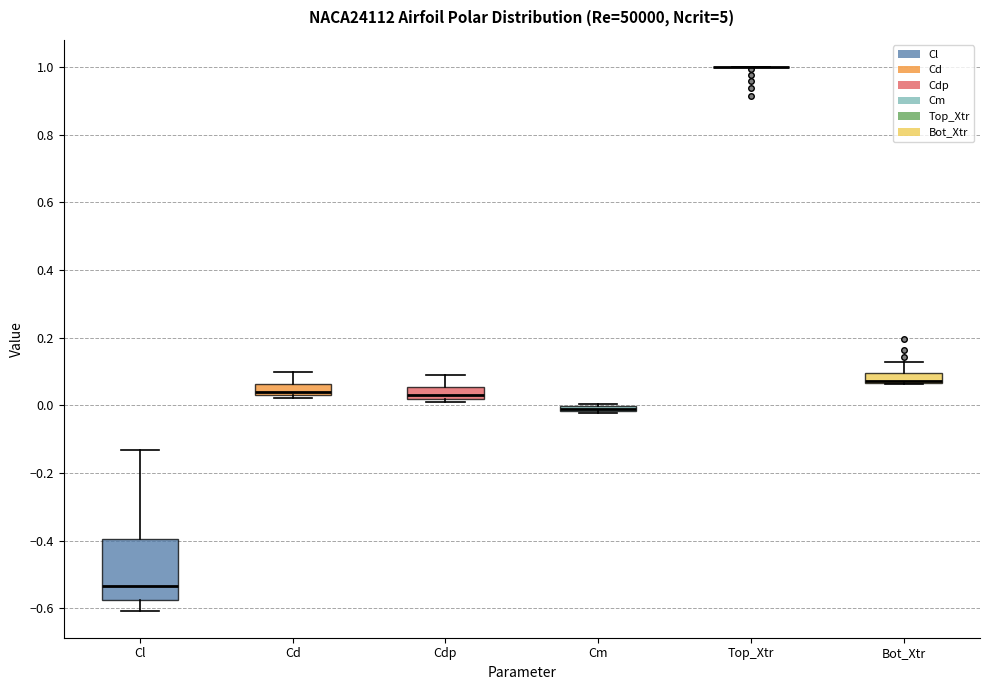

Which box is the tallest, from its lower edge to its upper edge?

Cl